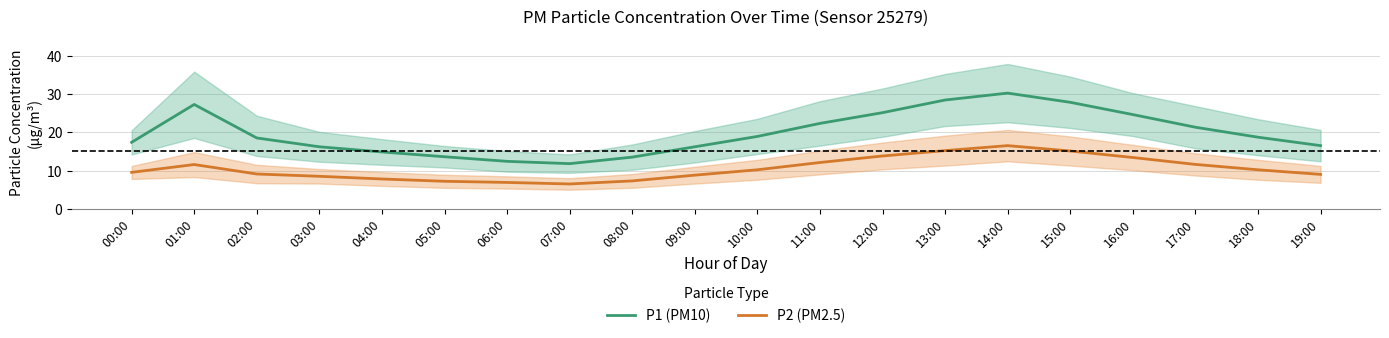

What is the total value across all series at 03:00?

24.7